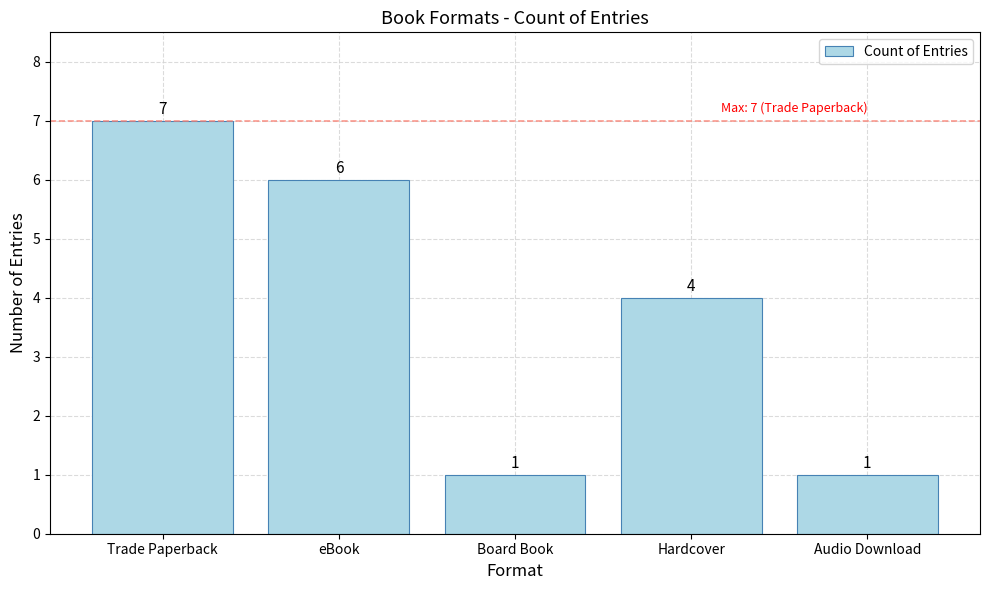

At which label is the value closest to 4?

Hardcover